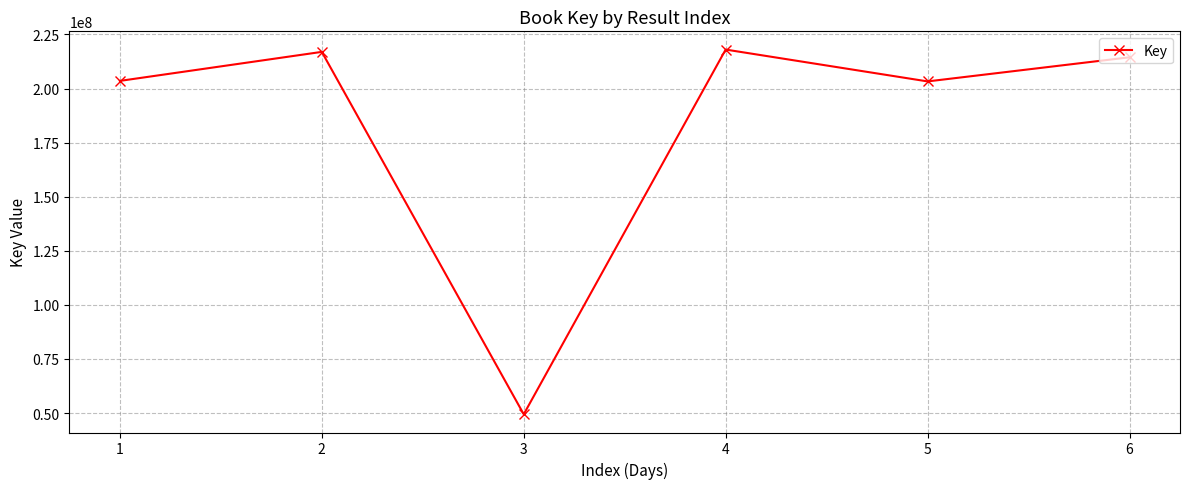

What is the difference between the maximum and second lowest values?

14722934